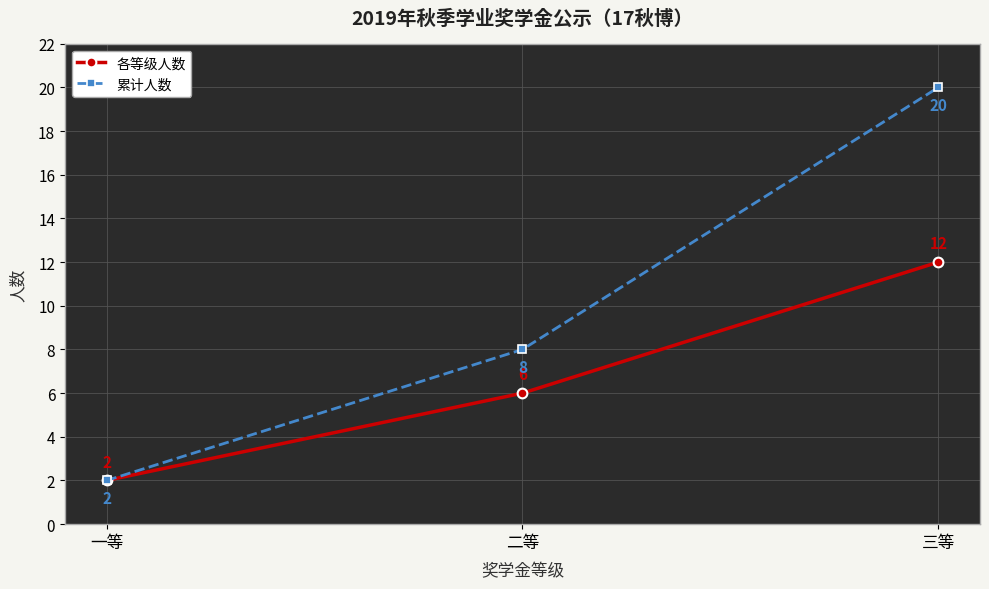

Does the chart have visible grid lines?

Yes